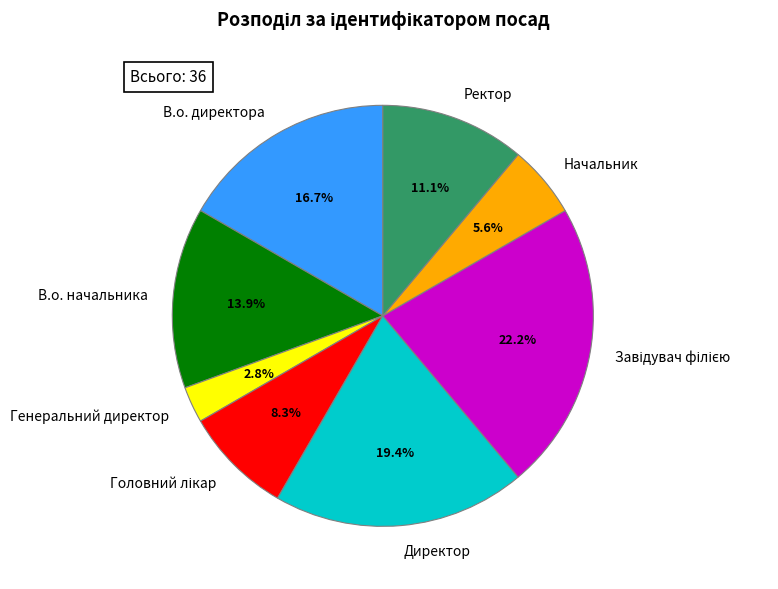

What is the ratio of the value at В.о. директора to the value at Начальник?

3.0